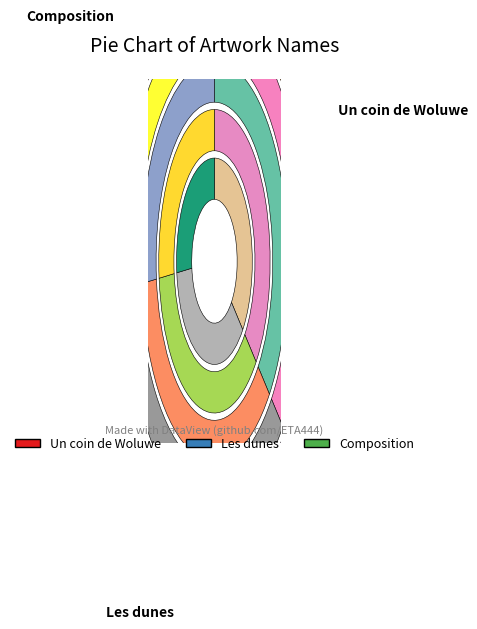

Count the number of slices in the pie.

3